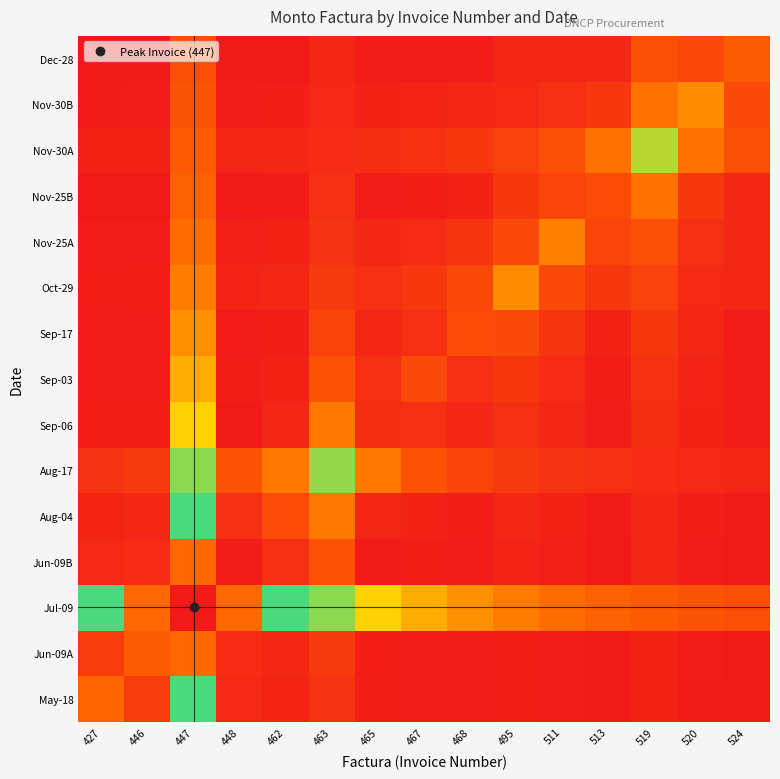

Reading left to right, transcribe all the data shown in this chart.

May-18: 427=672200.0	446=336100.0	447=2116400.0	448=168050.0	462=134440.0	463=260064.0	465=96028.6	467=84025.0	468=74688.9	495=88120.0	511=73818.2	513=56016.7	519=113192.3	520=62814.3	524=44813.3
Jun-09A: 427=336100.0	446=592410.0	447=3174600.0	448=197470.0	462=148102.5	463=312076.8	465=98735.0	467=84630.0	468=74051.2	495=97911.1	511=81200.0	513=53855.5	519=122625.0	520=67646.2	524=42428.6
Jul-09: 427=2116400.0	446=3174600.0	447=6349200.0	448=3174600.0	462=2116400.0	463=1587300.0	465=1269840.0	467=1058200.0	468=907028.6	495=793650.0	511=705466.7	513=634920.0	519=577200.0	520=529100.0	524=488400.0
Jun-09B: 427=168050.0	446=197470.0	447=3174600.0	448=82880.0	462=232500.0	463=520128.0	465=51800.0	467=89600.0	468=77500.0	495=125885.7	511=101500.0	513=51666.7	519=147150.0	520=79945.5	524=49500.0
Aug-04: 427=134440.0	446=148102.5	447=2116400.0	448=232500.0	462=465000.0	463=780192.0	465=155000.0	467=116250.0	468=93000.0	495=146866.7	511=116000.0	513=58125.0	519=163500.0	520=87940.0	524=54000.0
Aug-17: 427=260064.0	446=312076.8	447=1587300.0	448=520128.0	462=780192.0	463=1560384.0	465=780192.0	467=520128.0	468=390096.0	495=312076.8	511=260064.0	513=222912.0	519=195048.0	520=173376.0	524=156038.4
Sep-06: 427=96028.6	446=98735.0	447=1269840.0	448=51800.0	462=155000.0	463=780192.0	465=207200.0	467=224000.0	468=155000.0	495=220300.0	511=162400.0	513=77500.0	519=210214.3	520=109925.0	524=66000.0
Sep-03: 427=84025.0	446=84630.0	447=1058200.0	448=89600.0	462=116250.0	463=520128.0	465=224000.0	467=448000.0	468=232500.0	495=293733.3	511=203000.0	513=93000.0	519=245250.0	520=125628.6	524=74250.0
Sep-17: 427=74688.9	446=74051.2	447=907028.6	448=77500.0	462=93000.0	463=390096.0	465=155000.0	467=232500.0	468=465000.0	495=440600.0	511=270666.7	513=116250.0	519=294300.0	520=146566.7	524=84857.1
Oct-29: 427=88120.0	446=97911.1	447=793650.0	448=125885.7	462=146866.7	463=312076.8	465=220300.0	467=293733.3	468=440600.0	495=881200.0	511=440600.0	513=293733.3	519=367875.0	520=176240.0	524=146866.7
Nov-25A: 427=73818.2	446=81200.0	447=705466.7	448=101500.0	462=116000.0	463=260064.0	465=162400.0	467=203000.0	468=270666.7	495=440600.0	511=812000.0	513=406000.0	519=490500.0	520=219850.0	524=162400.0
Nov-25B: 427=56016.7	446=53855.5	447=634920.0	448=51666.7	462=58125.0	463=222912.0	465=77500.0	467=93000.0	468=116250.0	495=293733.3	511=406000.0	513=465000.0	519=735750.0	520=293133.3	524=148500.0
Nov-30A: 427=113192.3	446=122625.0	447=577200.0	448=147150.0	462=163500.0	463=195048.0	465=210214.3	467=245250.0	468=294300.0	495=367875.0	511=490500.0	513=735750.0	519=1471500.0	520=735750.0	524=490500.0
Nov-30B: 427=62814.3	446=67646.2	447=529100.0	448=79945.5	462=87940.0	463=173376.0	465=109925.0	467=125628.6	468=146566.7	495=176240.0	511=219850.0	513=293133.3	519=735750.0	520=879400.0	524=439700.0
Dec-28: 427=44813.3	446=42428.6	447=488400.0	448=49500.0	462=54000.0	463=156038.4	465=66000.0	467=74250.0	468=84857.1	495=146866.7	511=162400.0	513=148500.0	519=490500.0	520=439700.0	524=594000.0